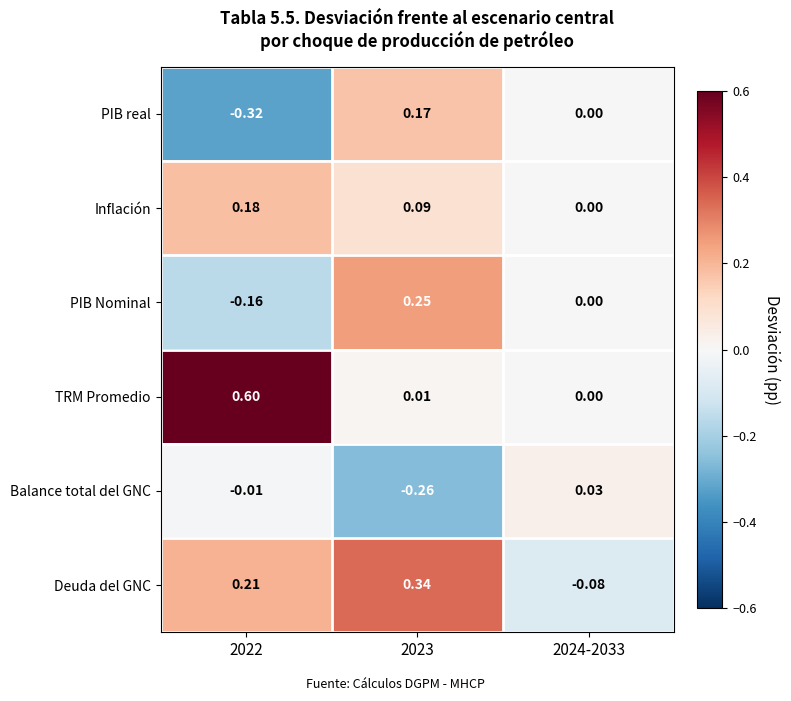

What is the maximum value shown in the chart?

0.6